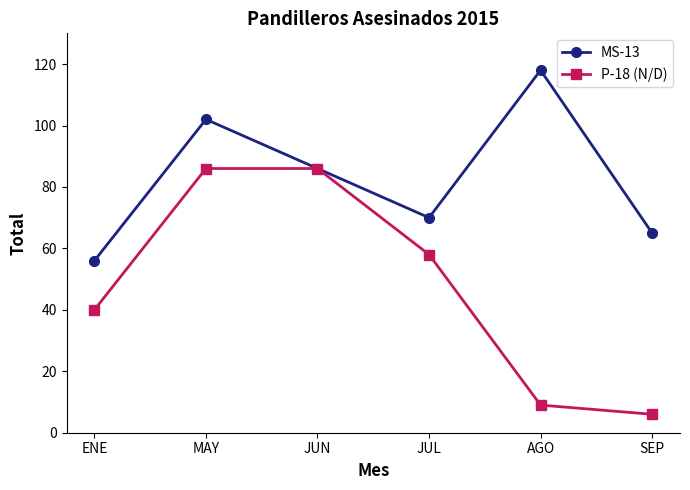

Read the MS-13 value at JUN.

86